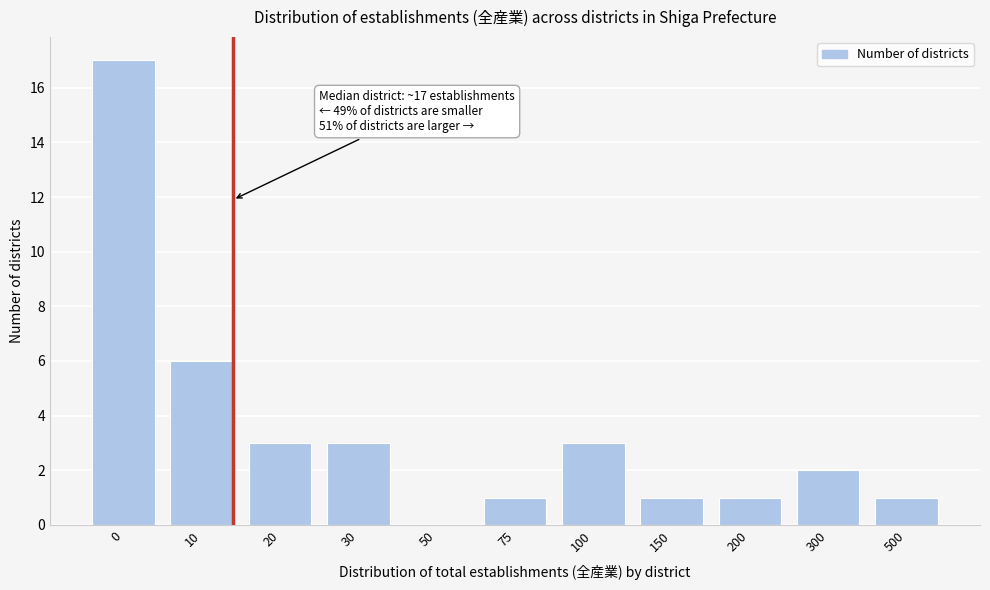

Reading left to right, what are all the values shown in this chart?

0=17	10=6	20=3	30=3	50=0	75=1	100=3	150=1	200=1	300=2	500=1